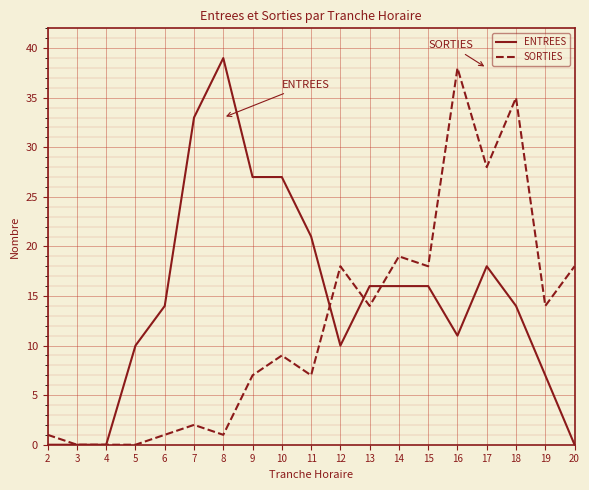

How many lines are shown in the chart?

2